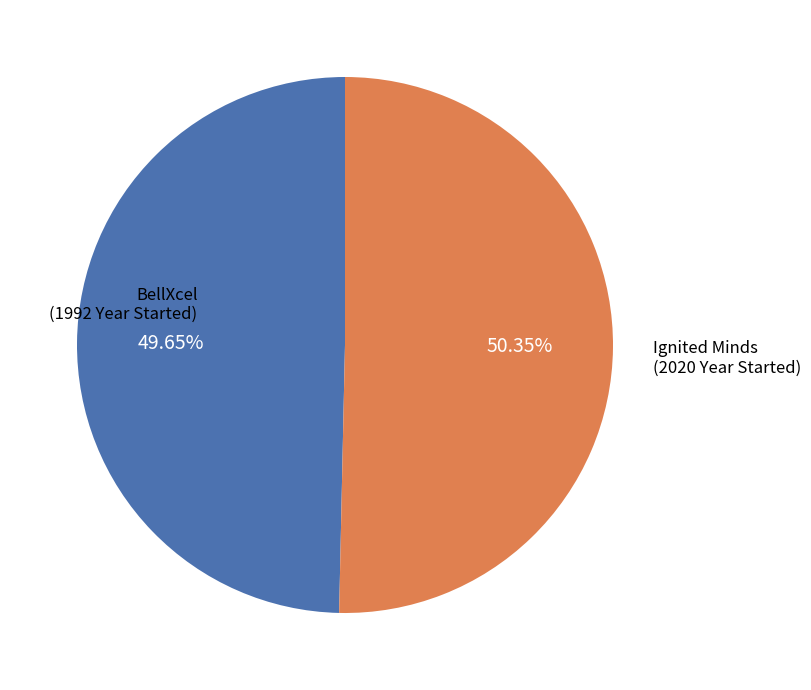

True or false: BellXcel accounts for 50% of the total.

True